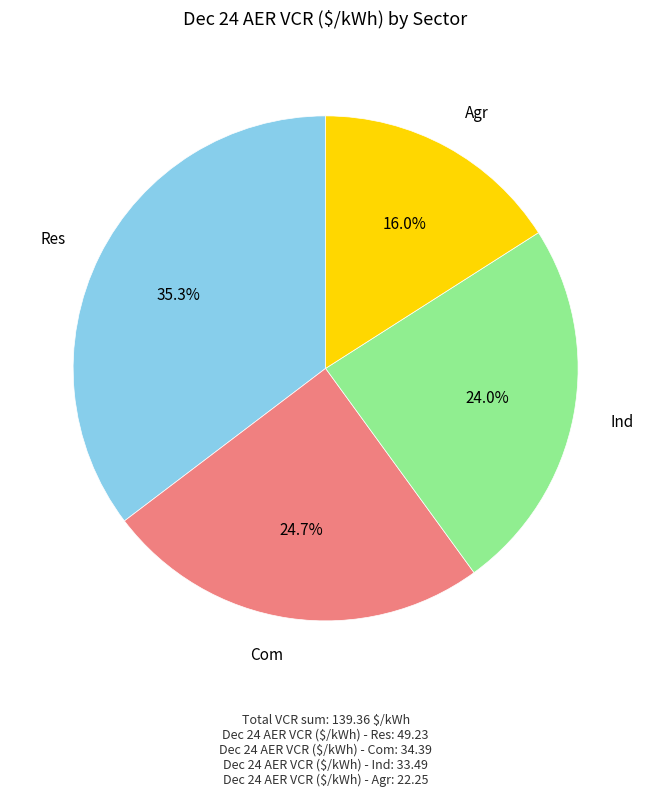

Which category has the smallest portion of the pie?

Agr